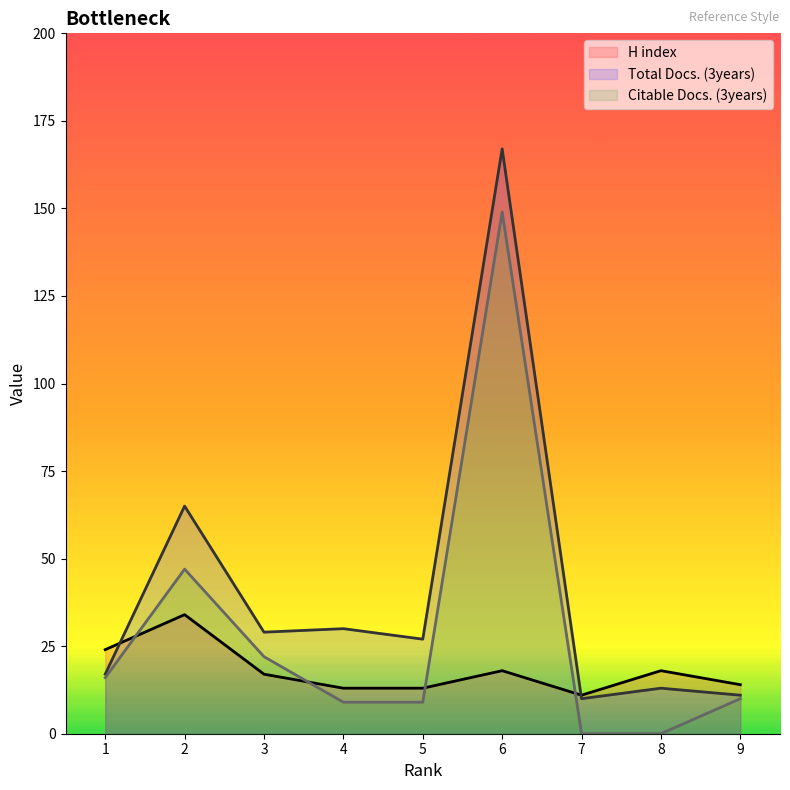

Between 1 and 9, which series saw the biggest shift?

H index